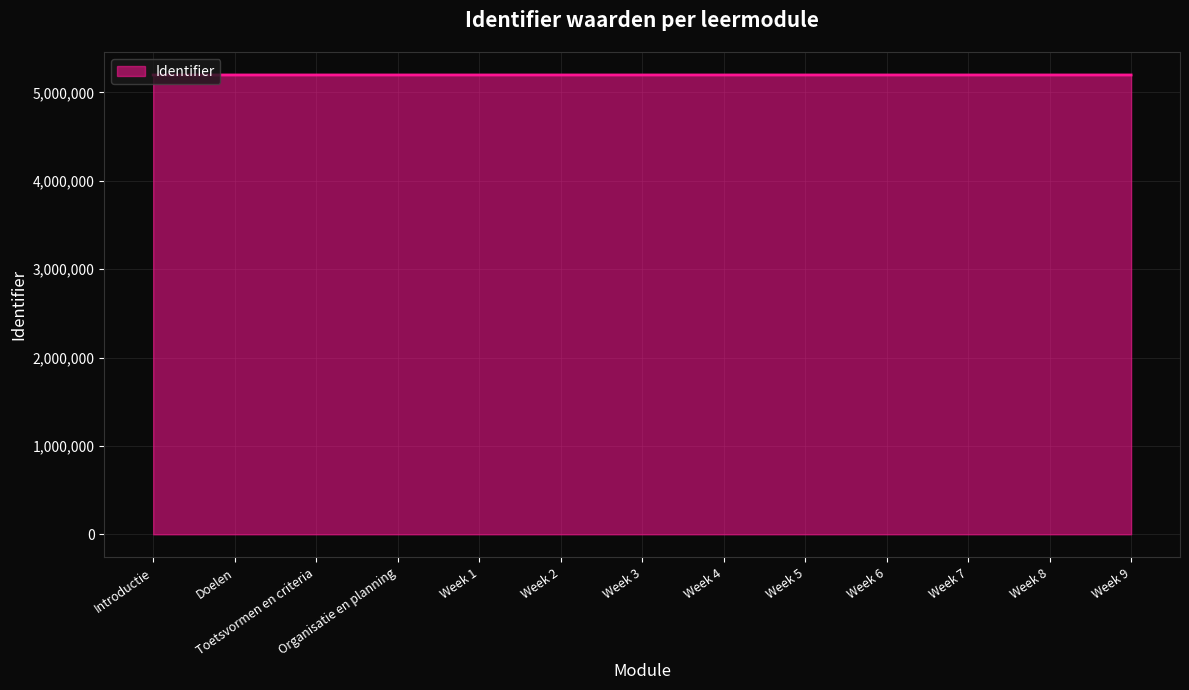

What is the smallest value displayed?

5197683